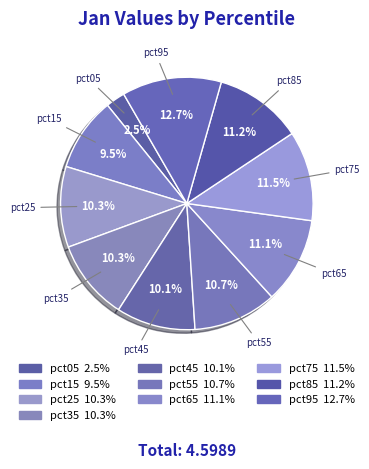

Which category has the biggest portion of the pie?

pct95